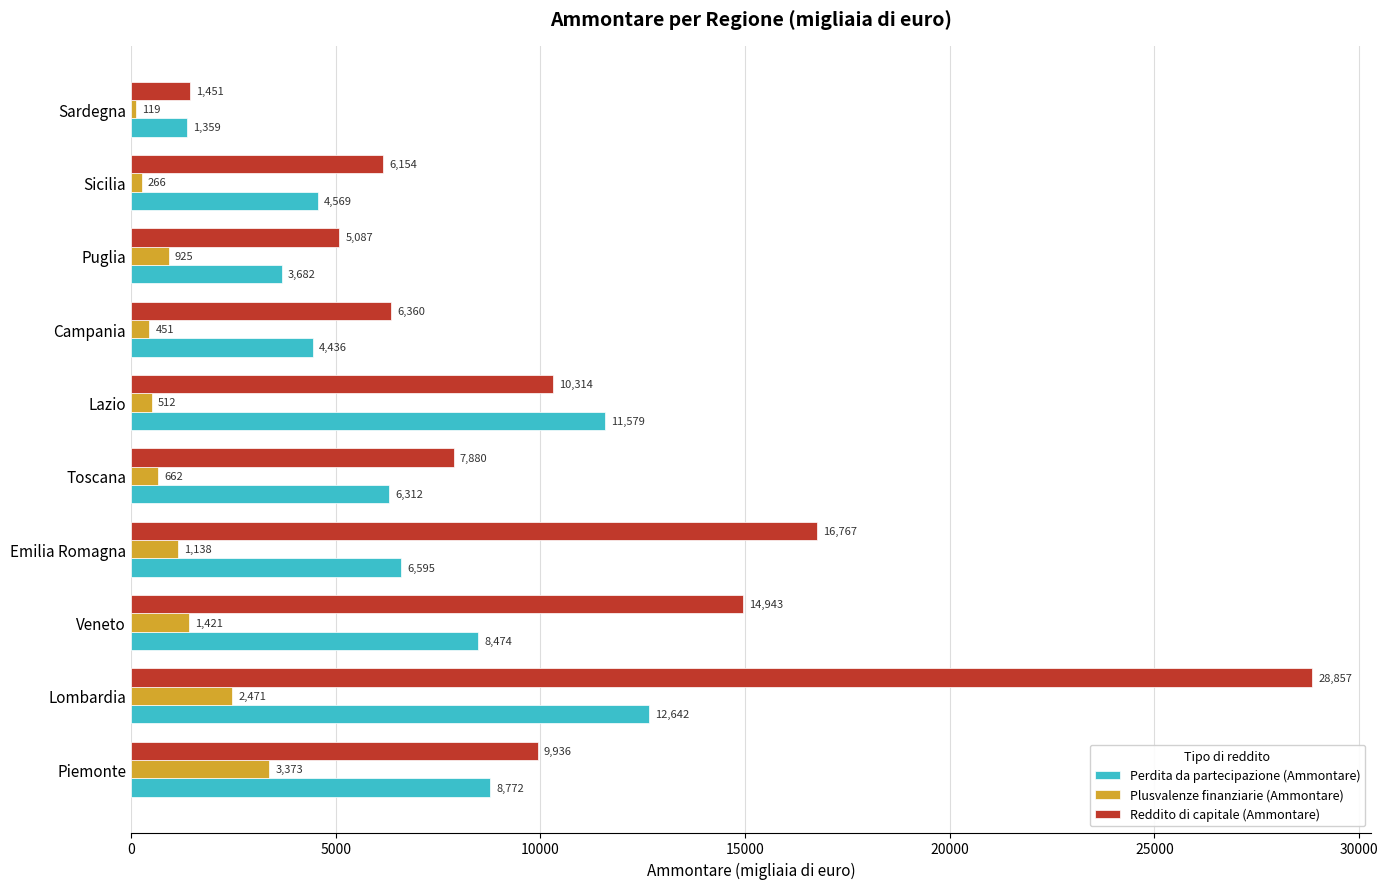

Rank the series at Campania from highest to lowest value.

Reddito di capitale (Ammontare), Perdita da partecipazione (Ammontare), Plusvalenze finanziarie (Ammontare)